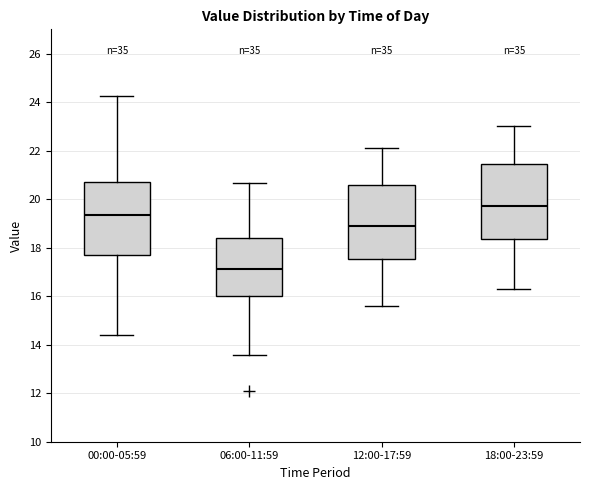

Which box's median line is the lowest?

06:00-11:59